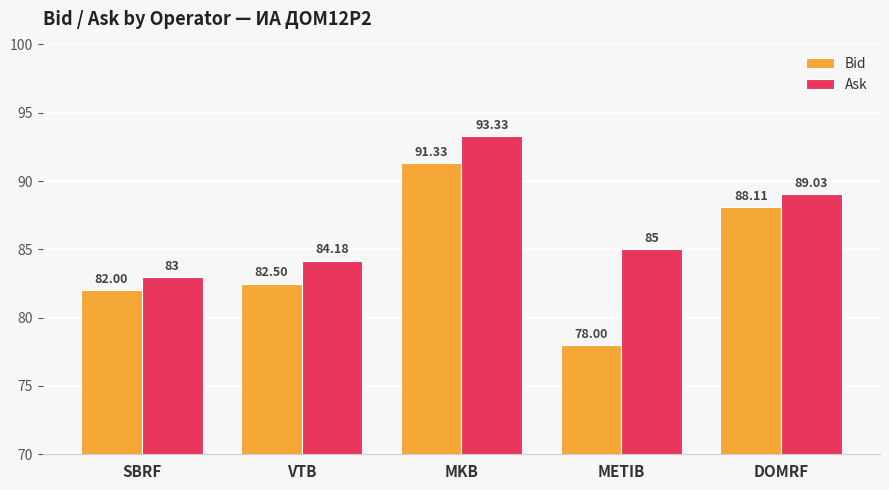

What are all the series names shown in the legend?

Bid, Ask